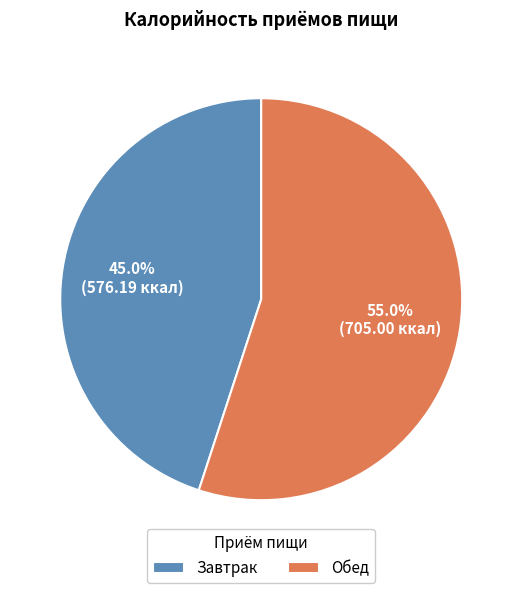

The Обед slice represents 65% of the pie. True or false?

False